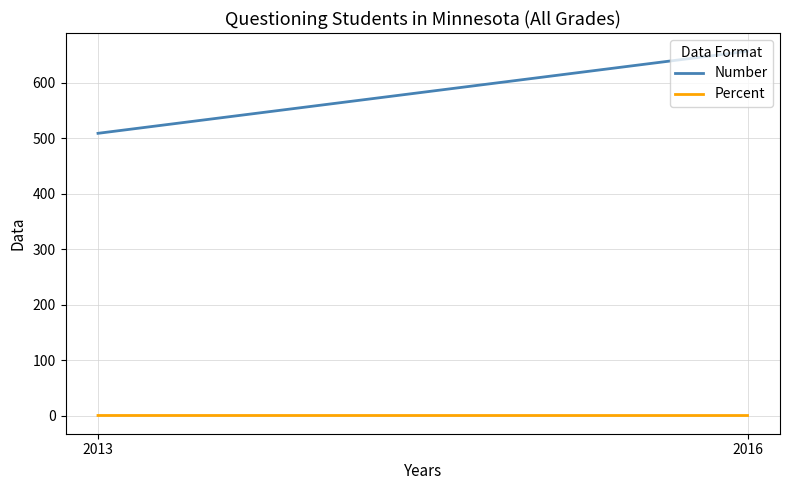

The Percent series shows 0.1 at 2013. True or false?

False